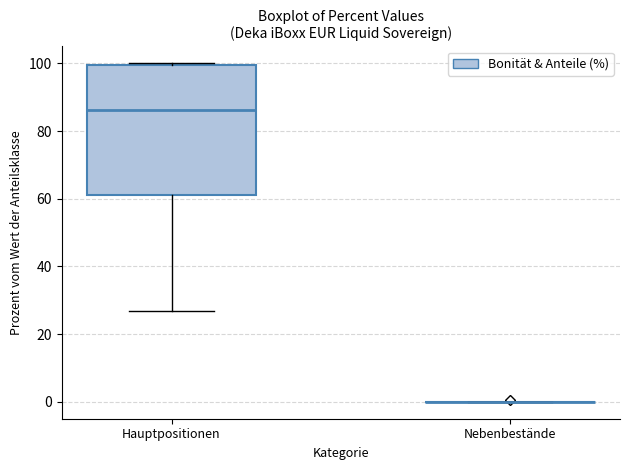

Reading left to right, transcribe this box plot: for each box, give where its median line is, the range the box spans, and where its two whiskers end, as read against the y-axis. The values are not printed on the chart, so give them approximately, as read against the axis.

Hauptpositionen: median 86, box 62 to 100, whiskers 26 to 100
Nebenbestände: box collapsed to a line at 0, whiskers 0 to 0